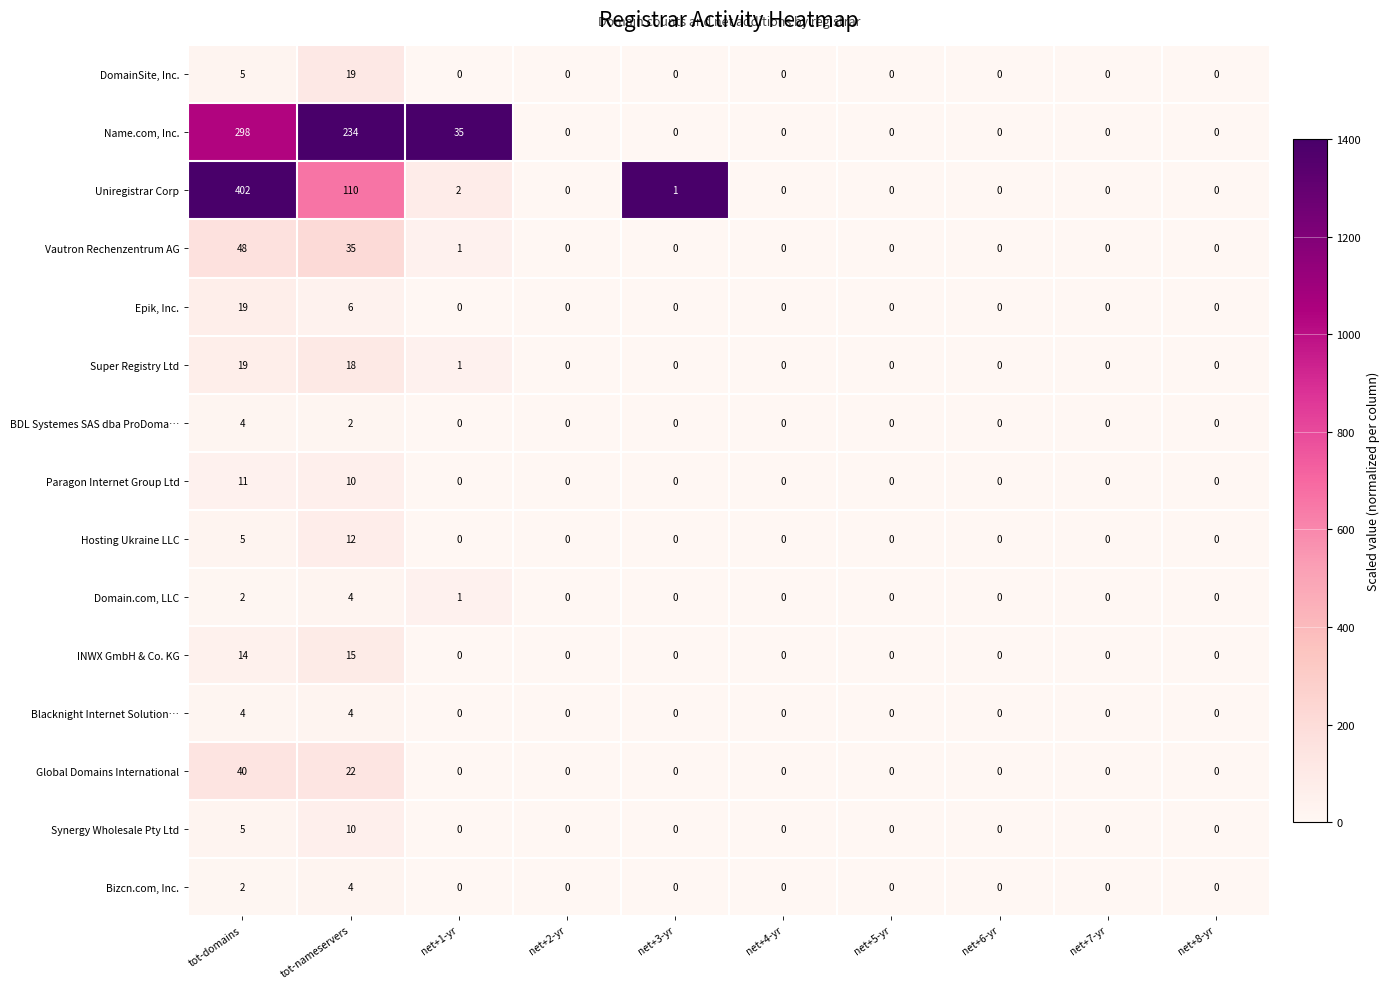

Which category has the highest value across all series?

tot-domains